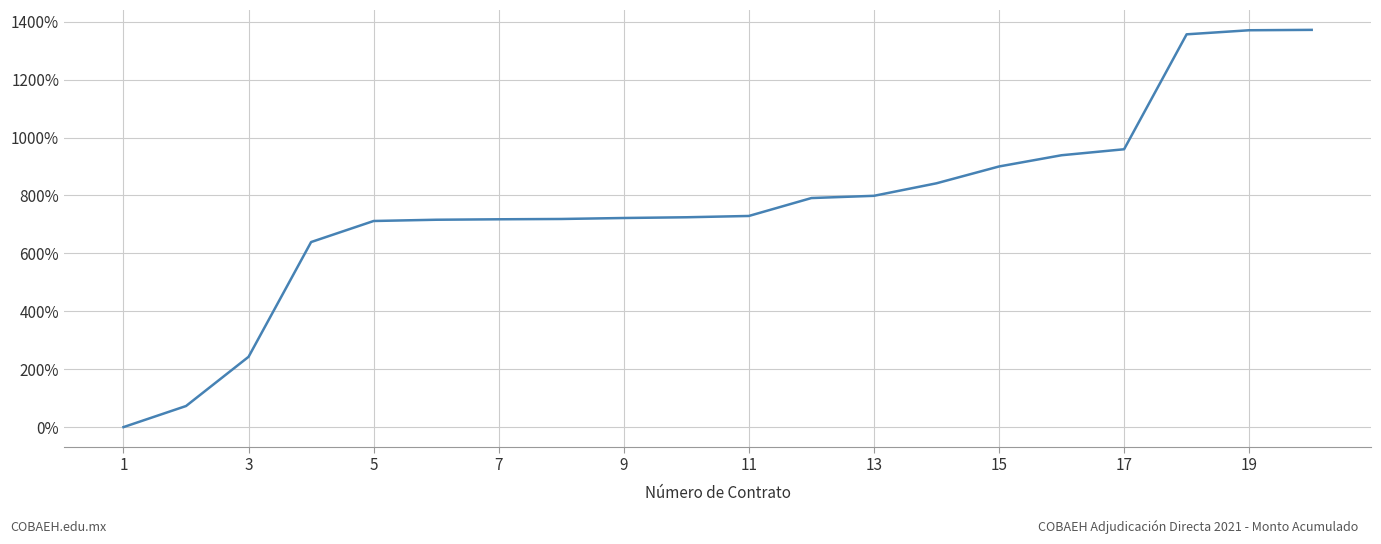

What is the difference between the maximum and minimum values?

1372.1